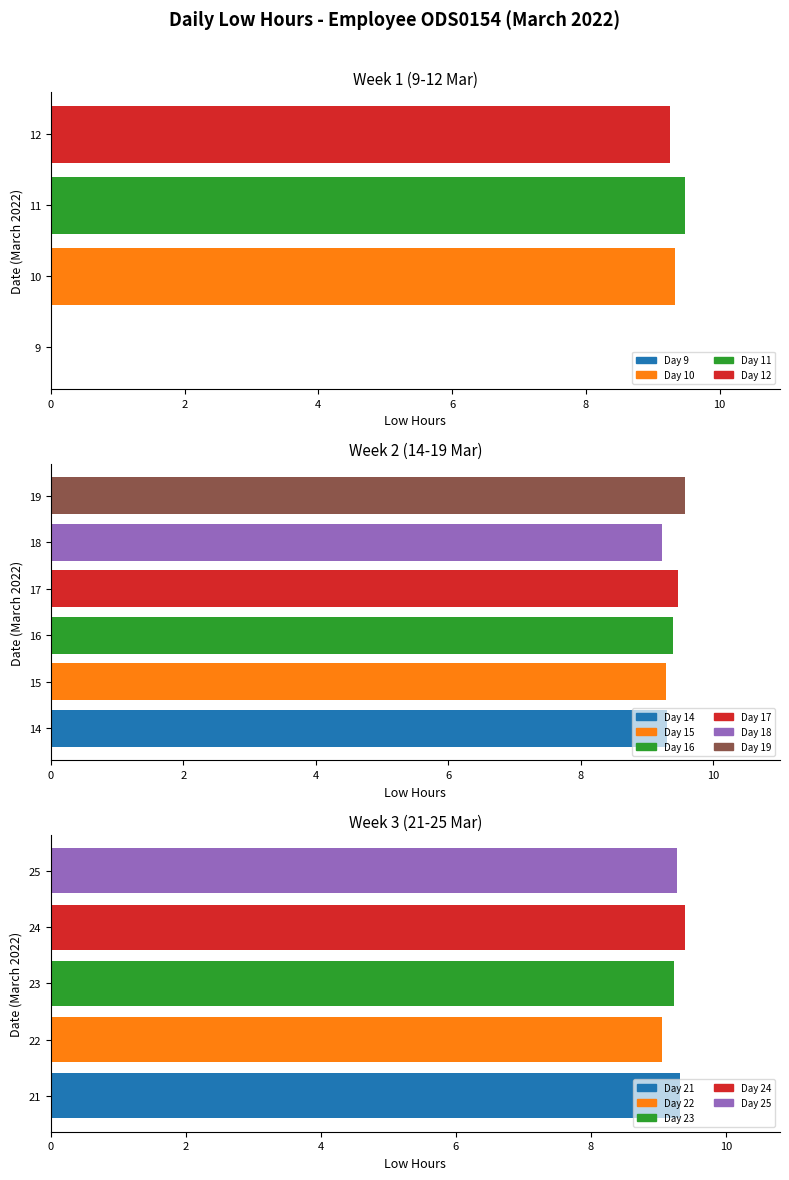

What is the difference between the maximum and minimum values?

9.6